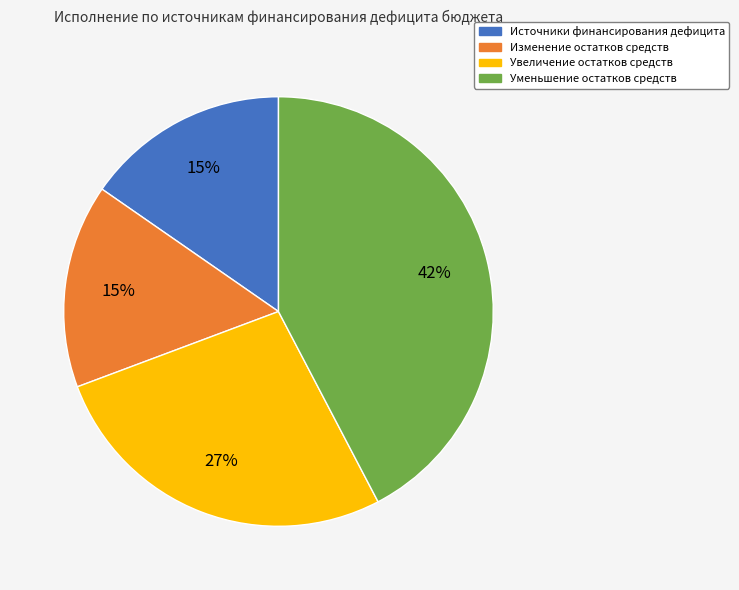

Is it true that Изменение остатков средств is 15% of the pie?

True